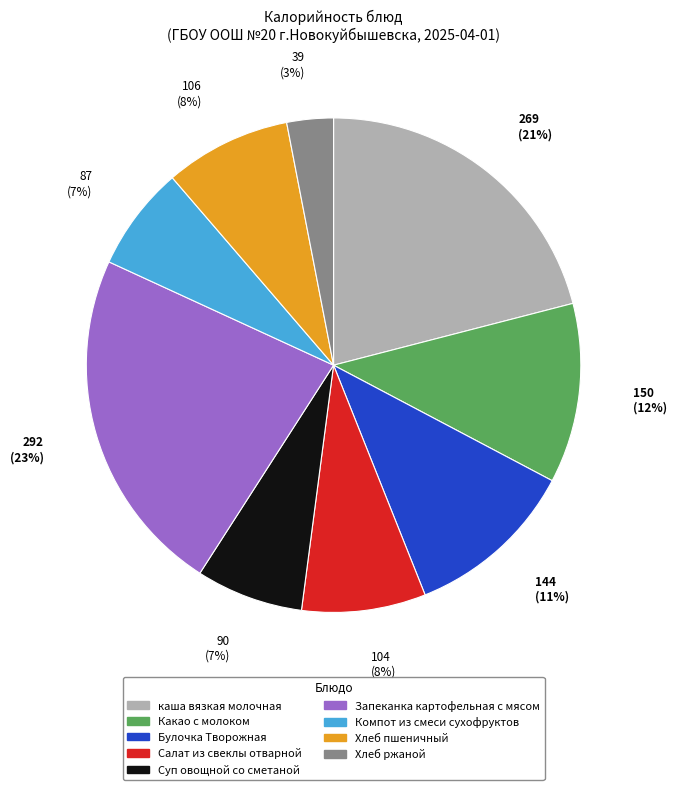

The Какао с молоком slice represents 12% of the pie. True or false?

True